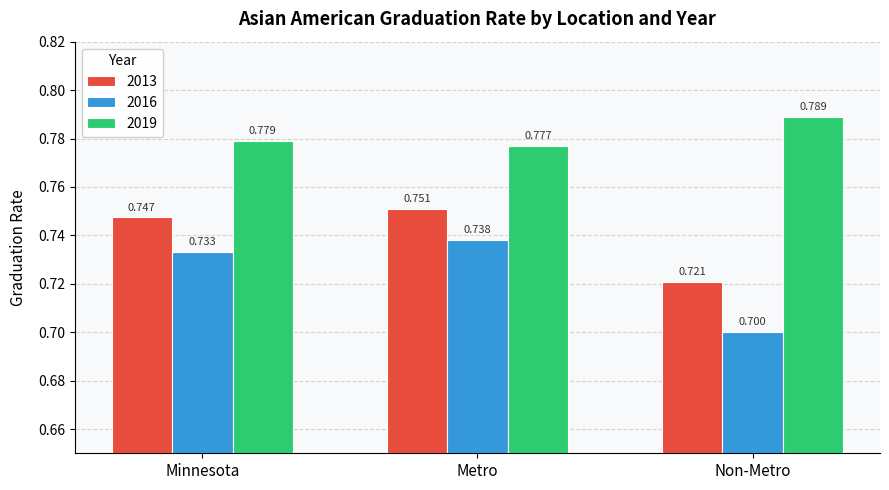

Rank the categories by 2013 value from lowest to highest.

Non-Metro, Minnesota, Metro